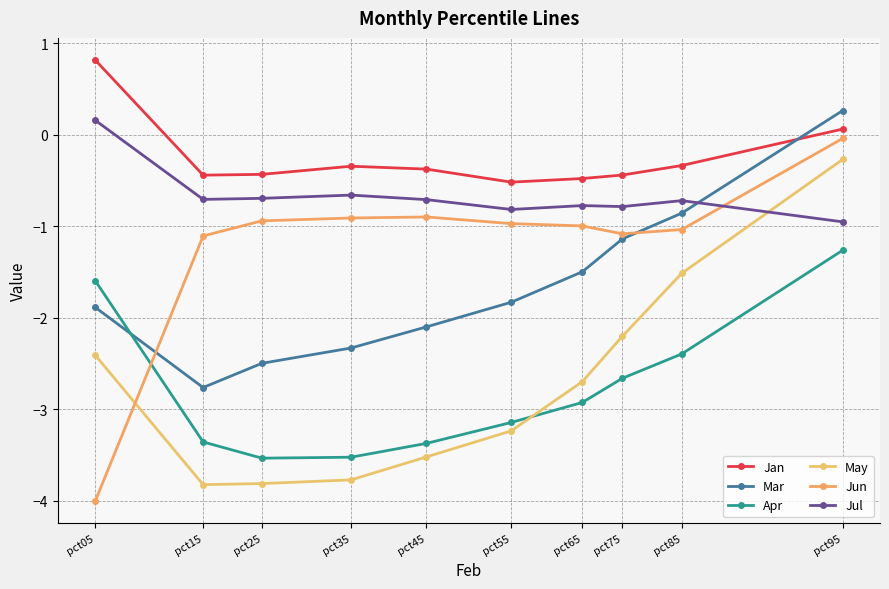

Between pct25 and pct45, which is larger?

pct45